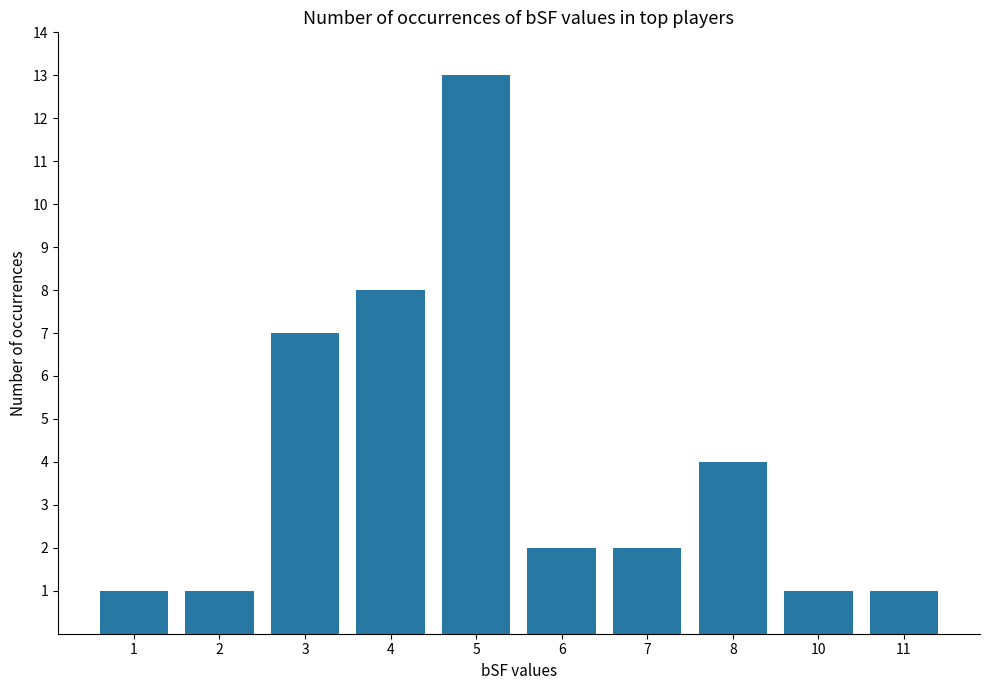

What is the ratio of the value at 4 to the value at 5?

0.6